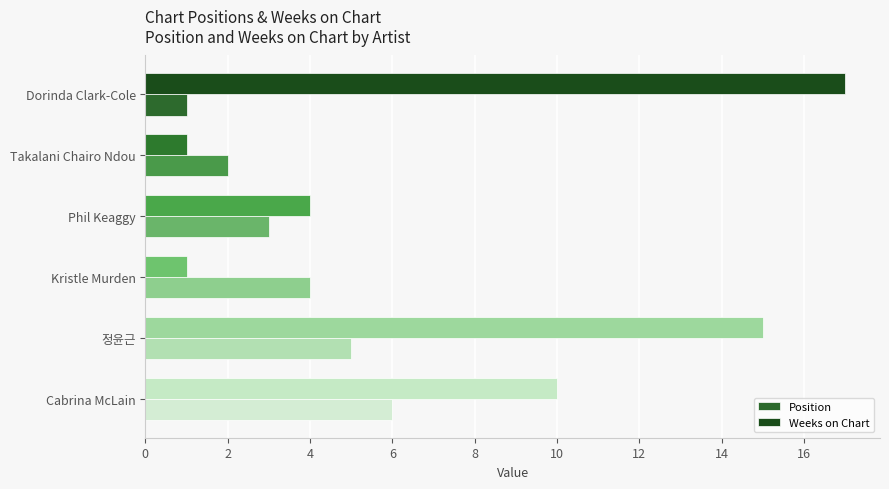

How many values in the Weeks on Chart series are below 10?

3